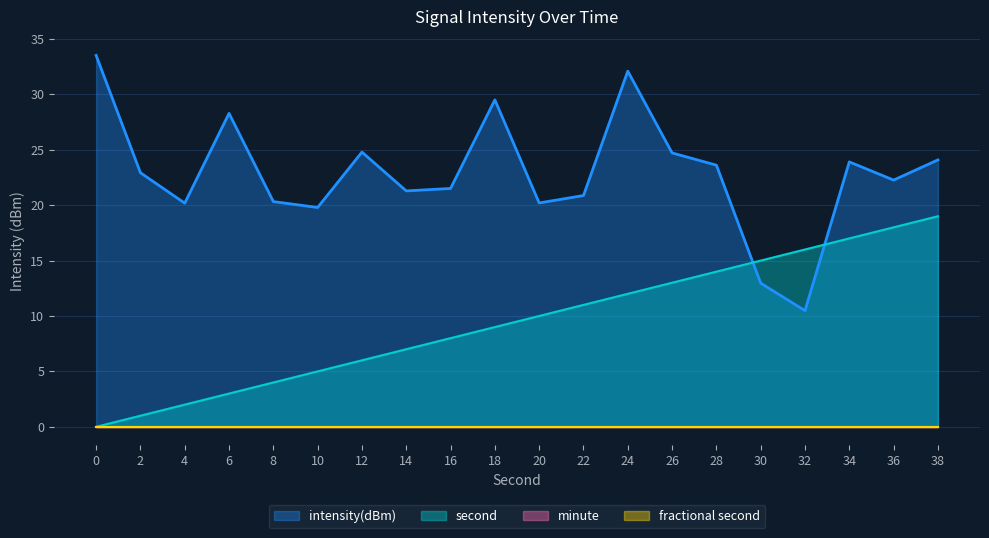

What is the difference between the second values at 24 and 10?

7.0